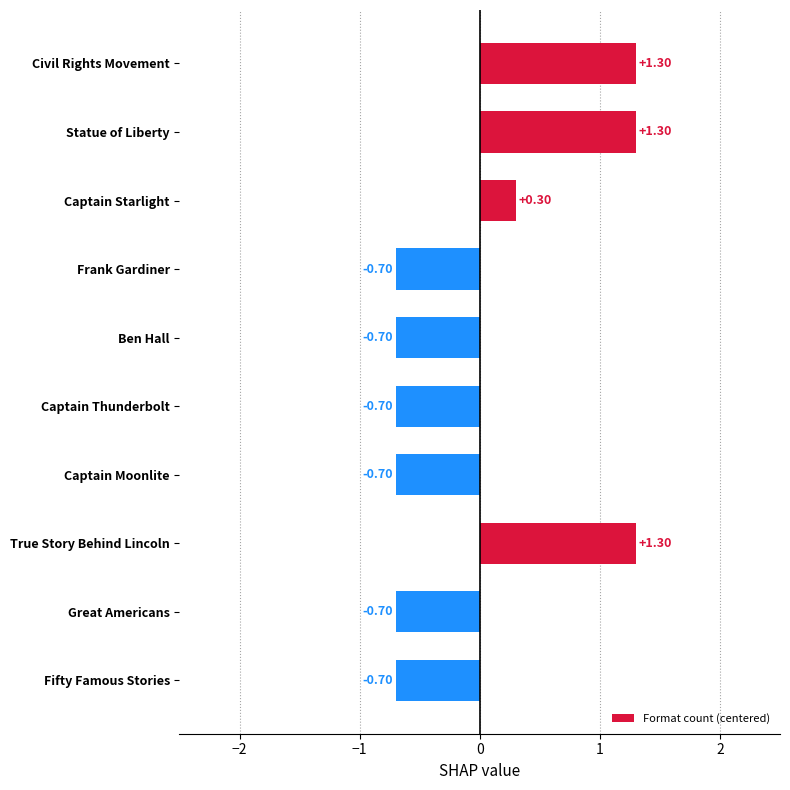

What is the label of the 5th bar from the bottom?

Captain Thunderbolt